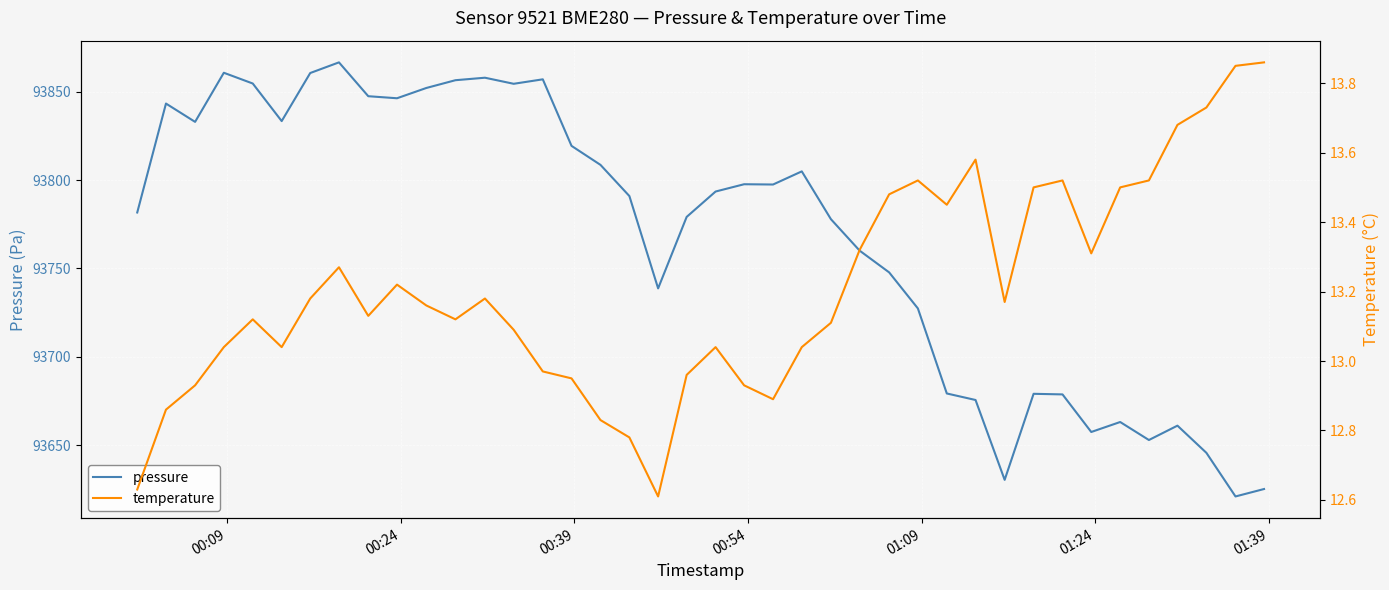

What is the average value of the temperature series?

13.2